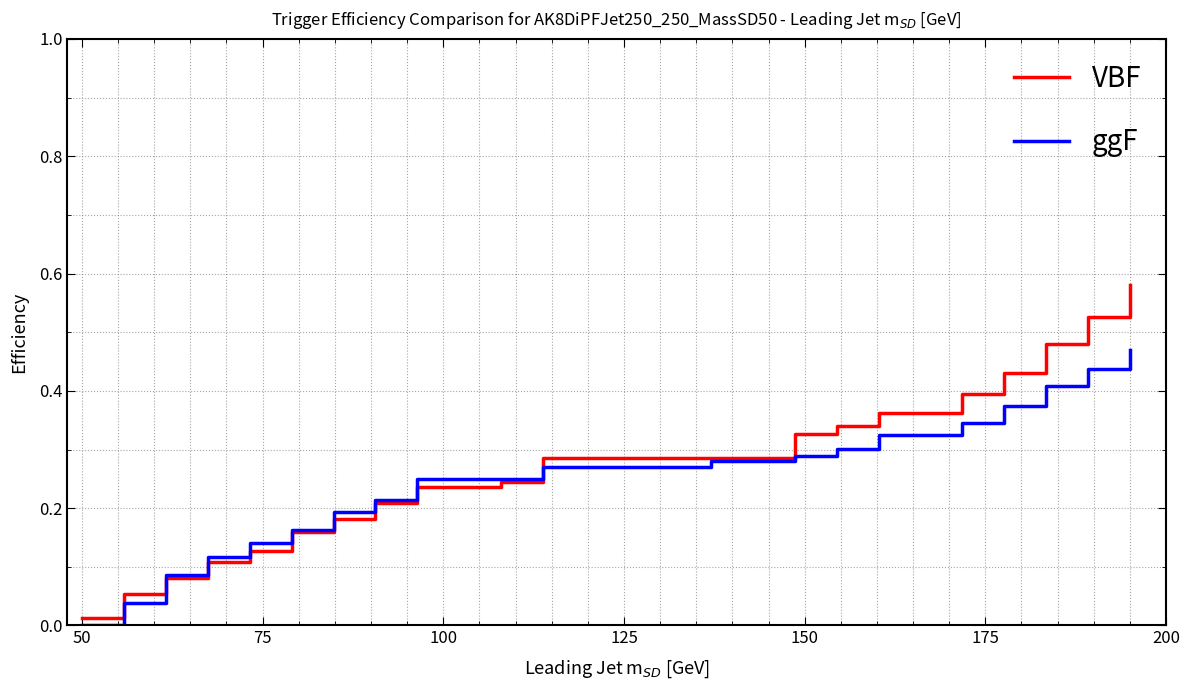

What is the sum of all ggF values?

4.9